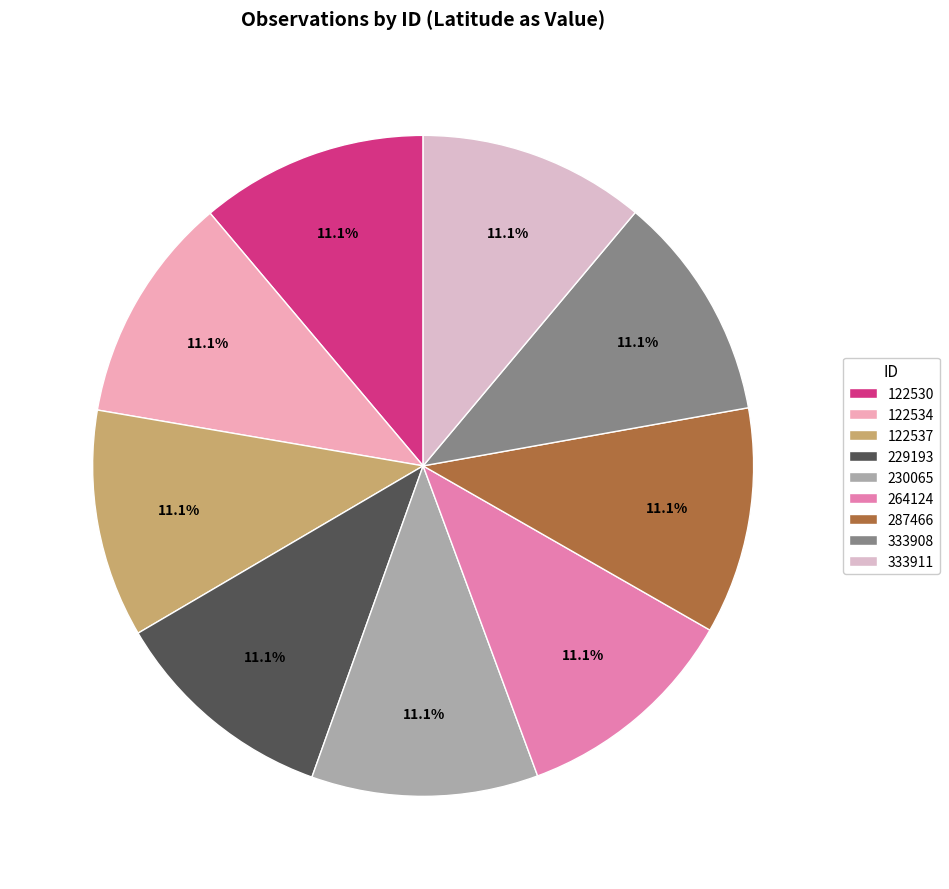

Between 287466 and 229193, which is larger?

287466